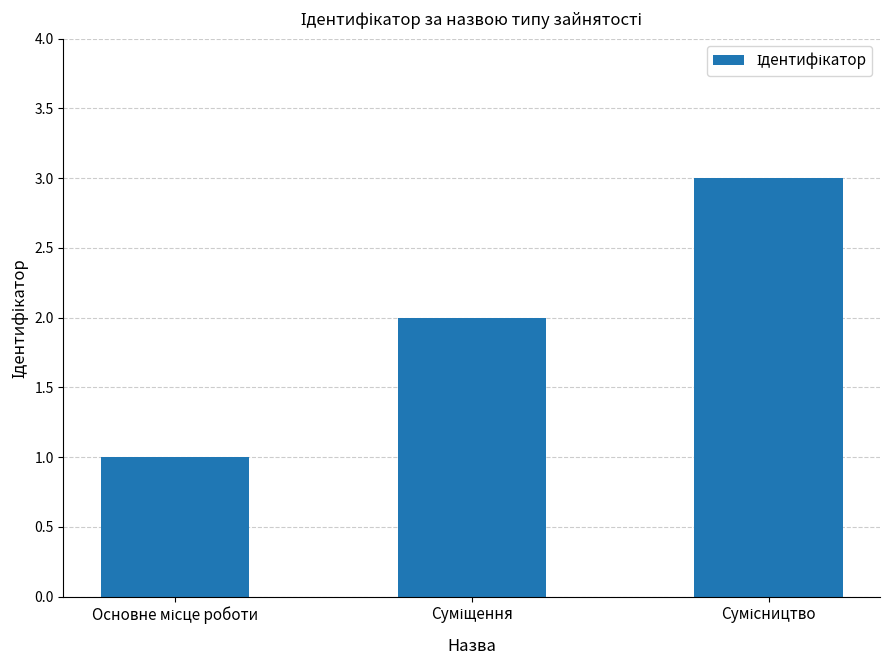

Reading left to right, extract all data points from this chart.

1	2	3